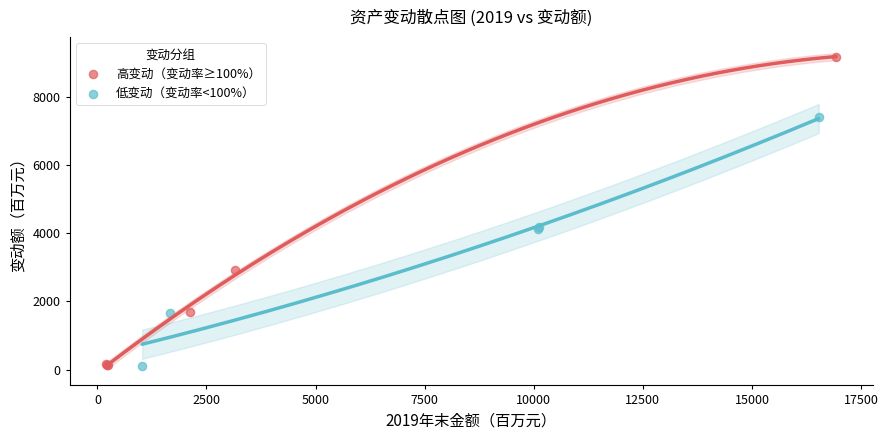

Which series has the widest spread of Y values?

高变动（变动率≥100%）